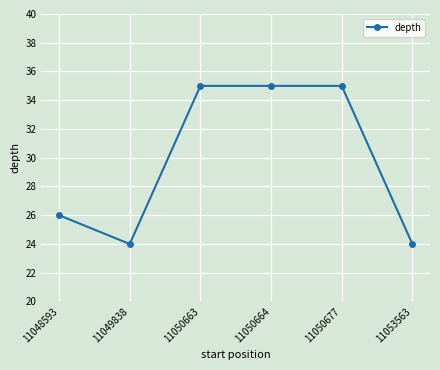

Where is the data nearest to the value 29?

11048593